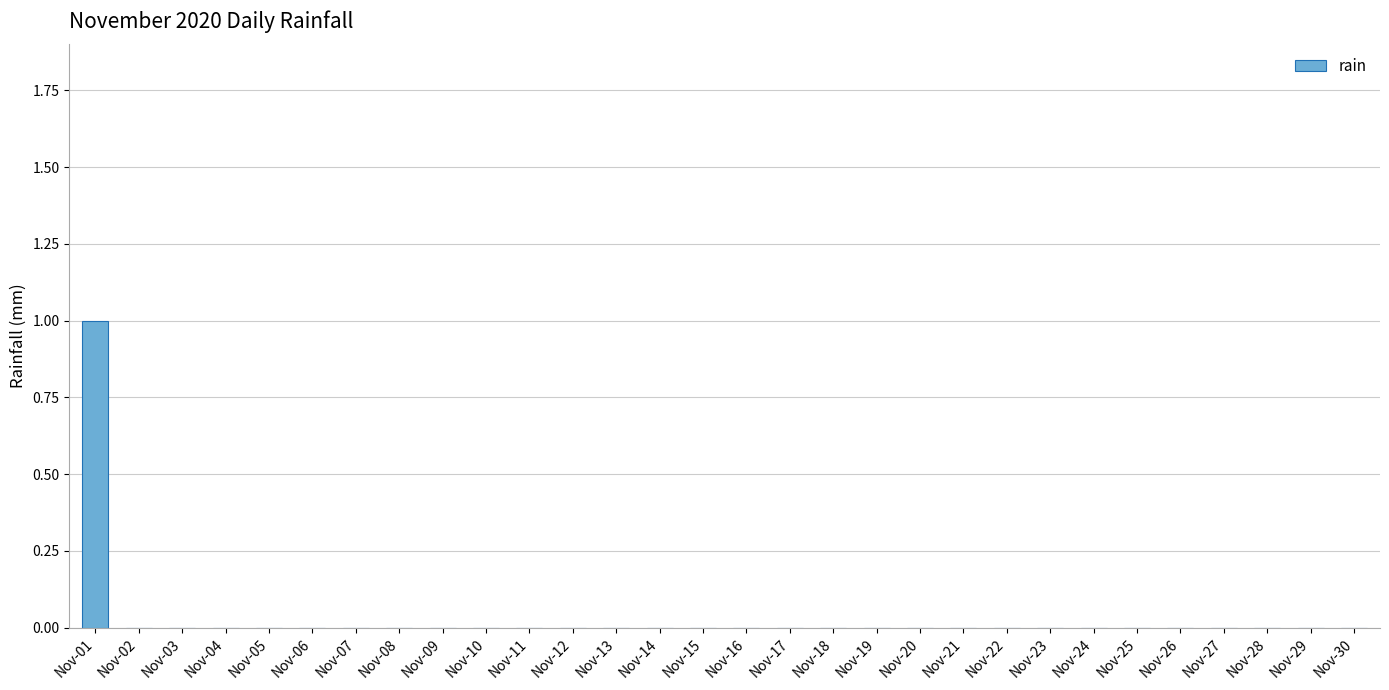

Which category has the highest value across all series?

Nov-01